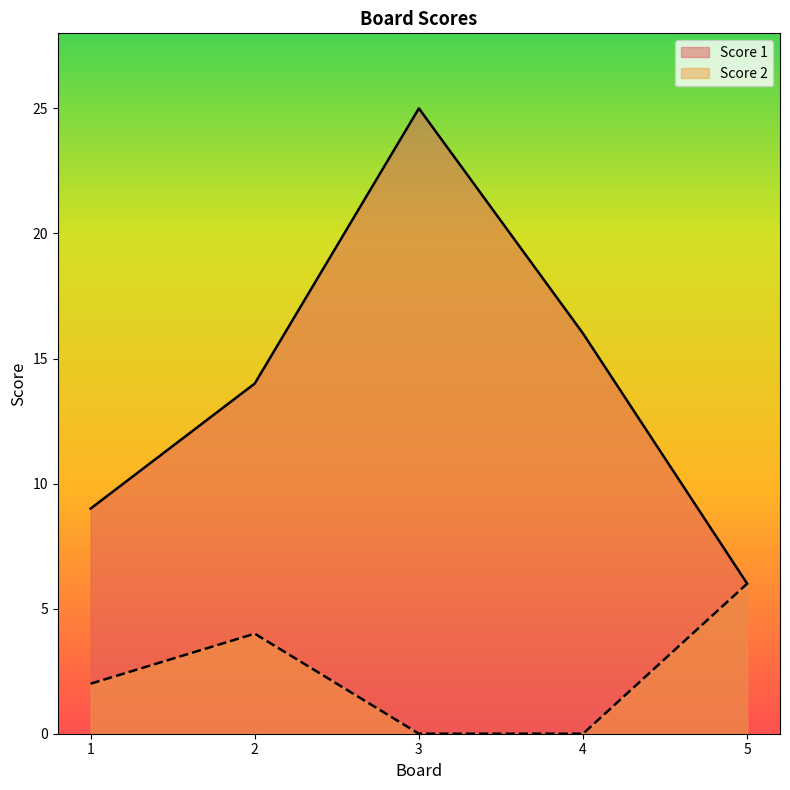

The Score 1 series shows 45 at 3. True or false?

False